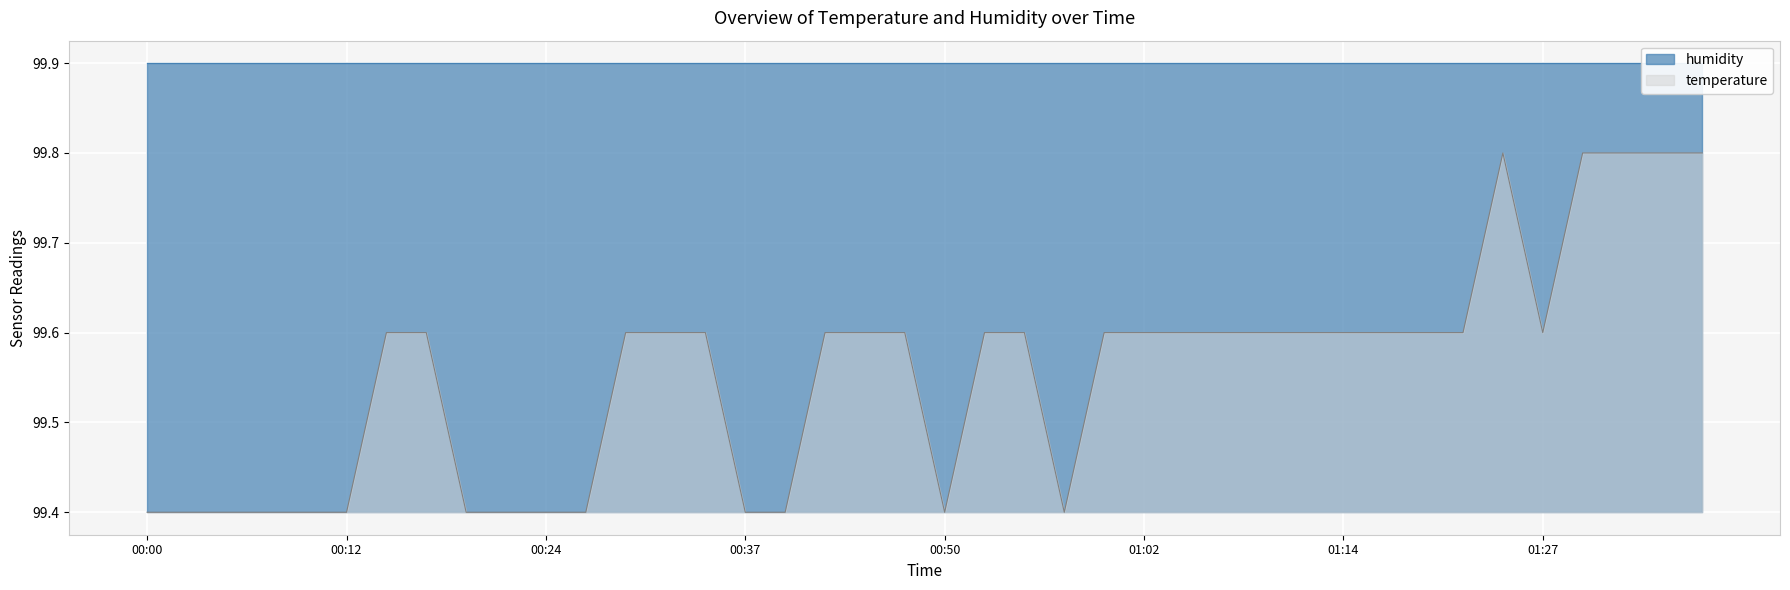

What is the label of the 18th point from the left?

00:42